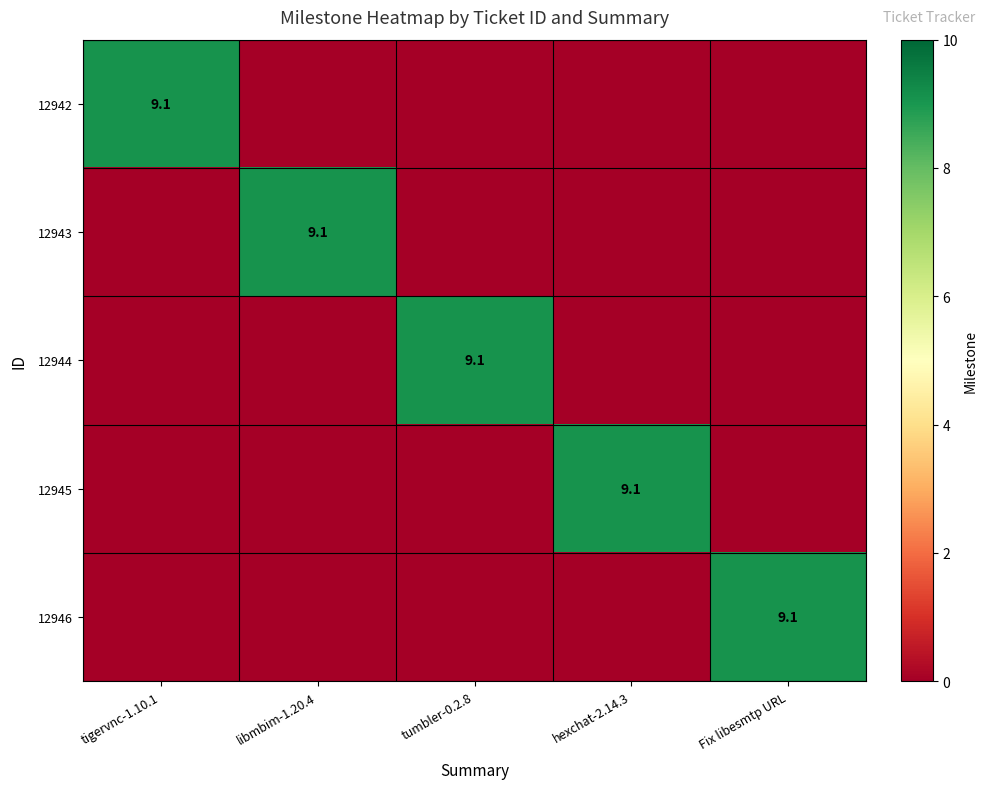

Is it true that 12946 equals 13.9 at Fix libesmtp URL?

False